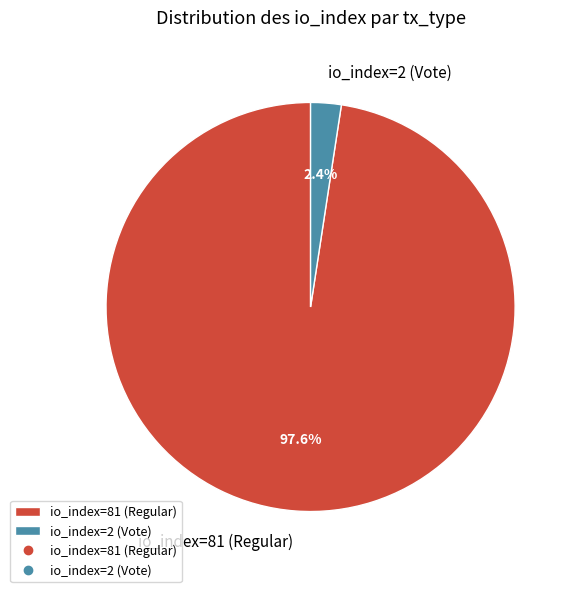

What percentage is the io_index=2 (Vote) slice, to the nearest percent?

2%